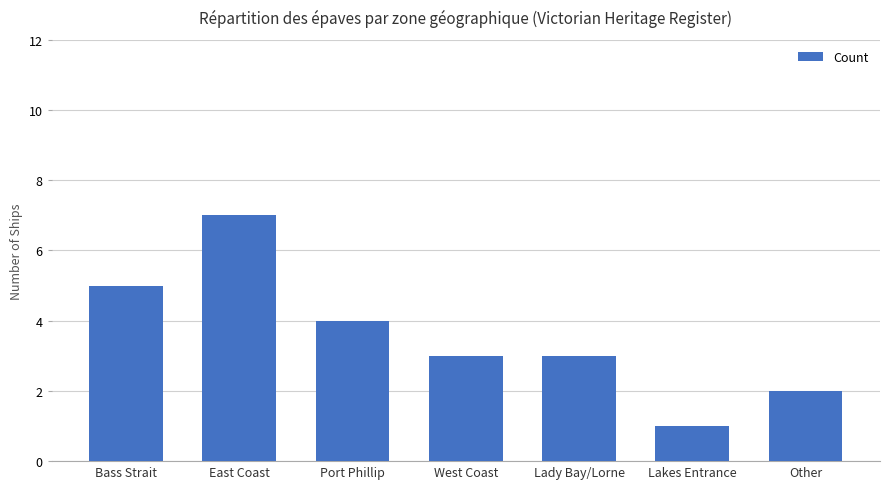

The value at Lakes Entrance is 1. True or false?

True